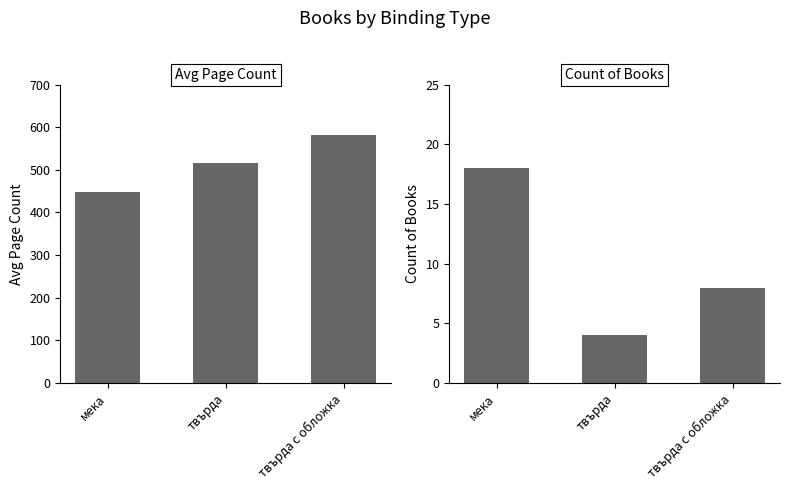

Rank the series by their maximum value, from lowest to highest.

Count, Avg Page Count